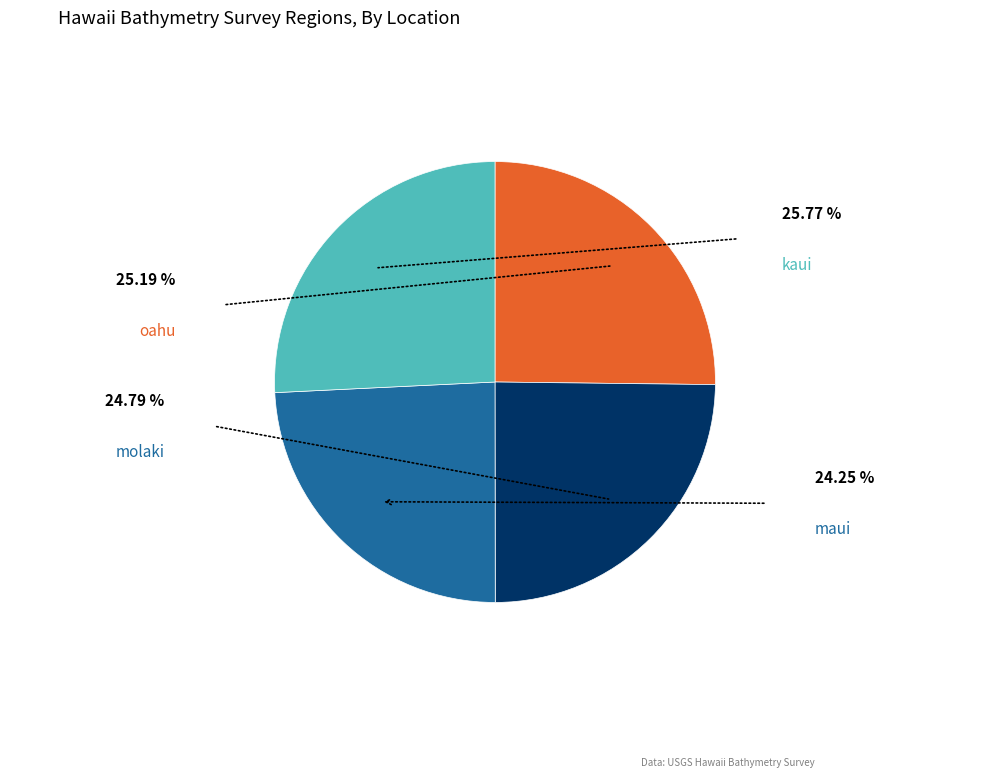

Is there any slice that represents more than half of the pie?

No